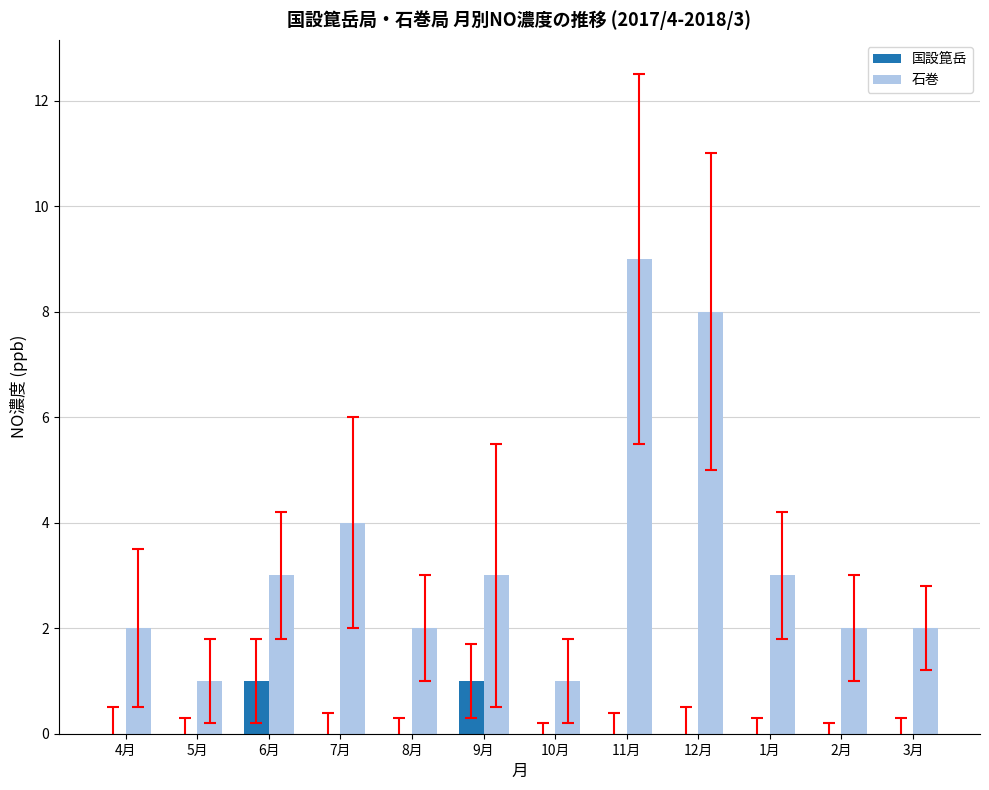

Is it true that 石巻 equals 1 at 2月?

False